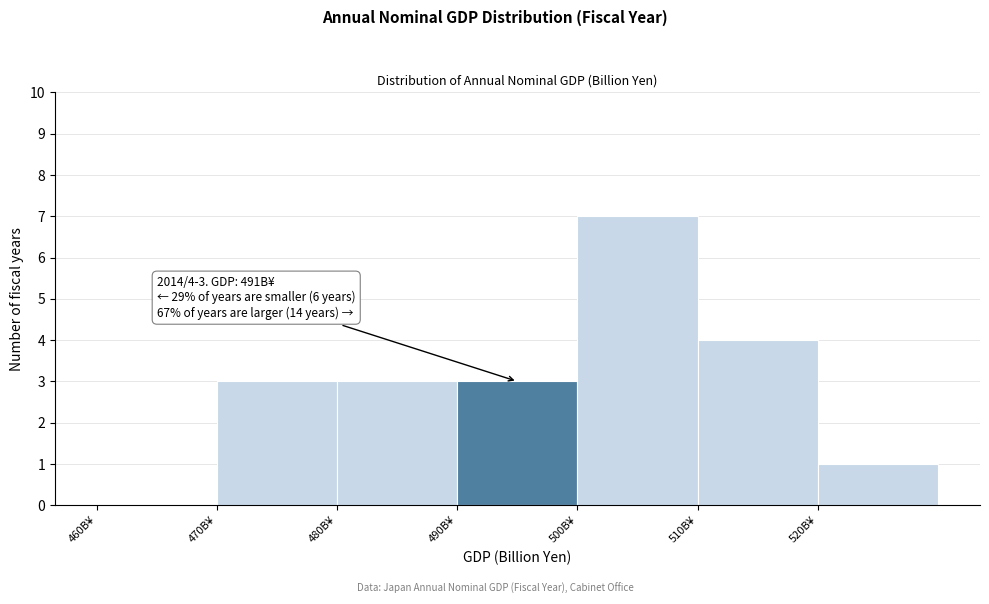

Reading left to right, extract all data points from this chart.

460B¥=0	470B¥=3	480B¥=3	490B¥=3	500B¥=7	510B¥=4	520B¥=1